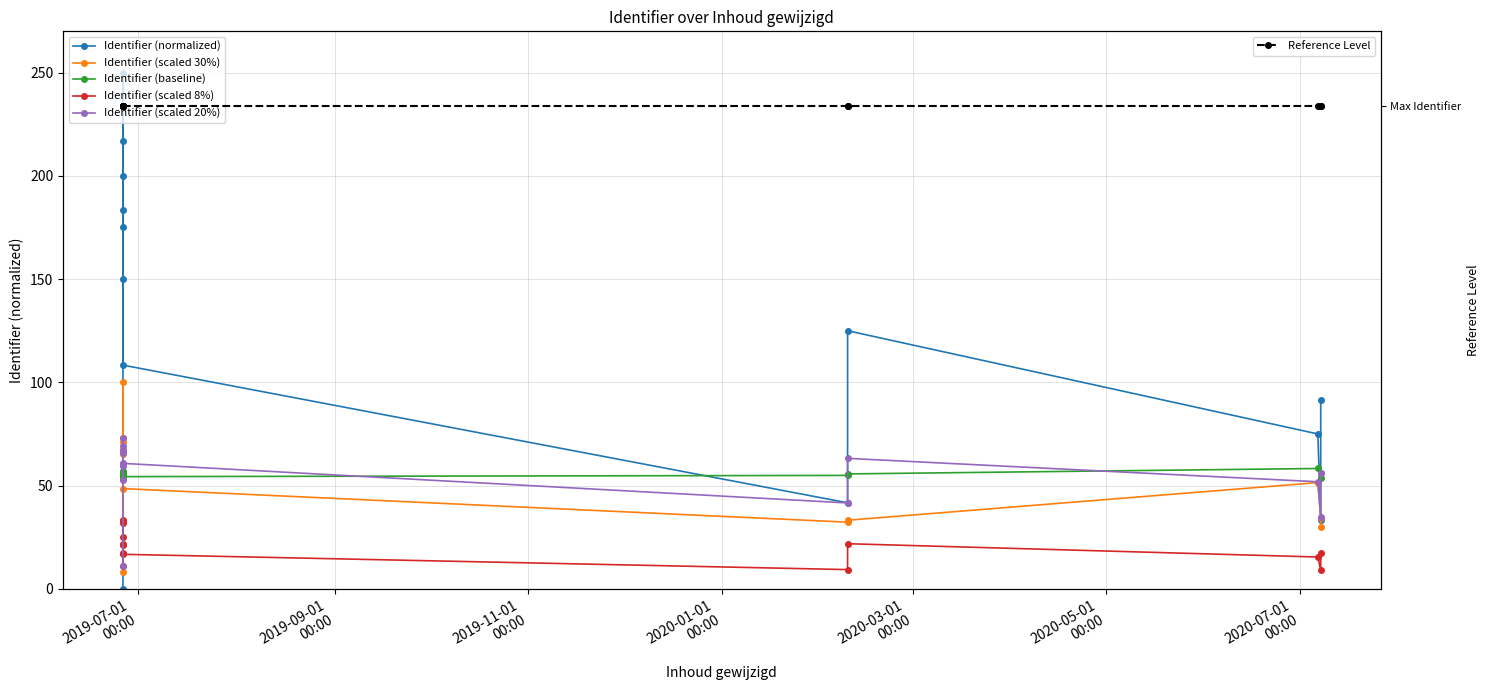

True or false: Identifier (scaled 20%) and Identifier (scaled 8%) intersect in this chart.

False